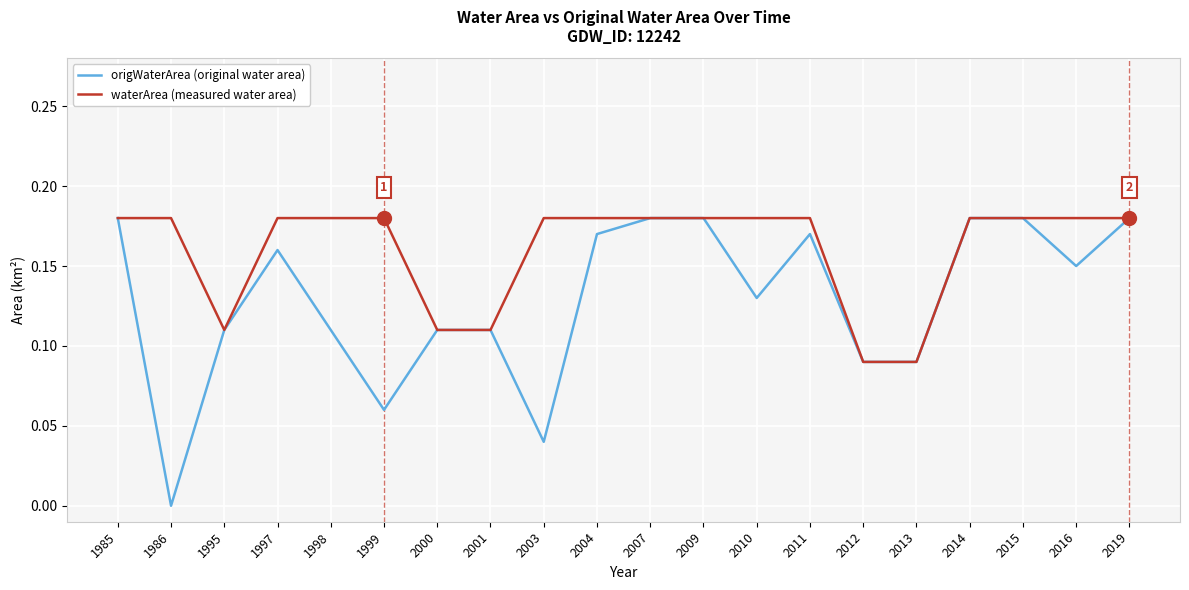

What is the sum of all origWaterArea (original water area) values?

2.6